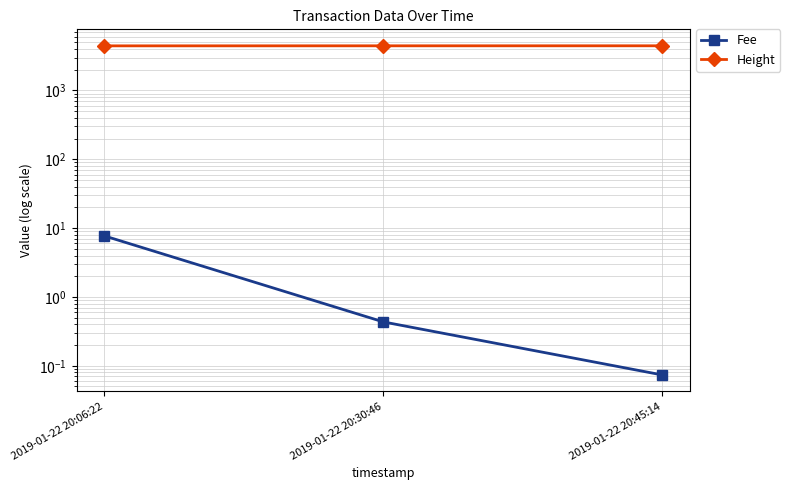

At which category is the sum across all series the highest?

2019-01-22 20:45:14